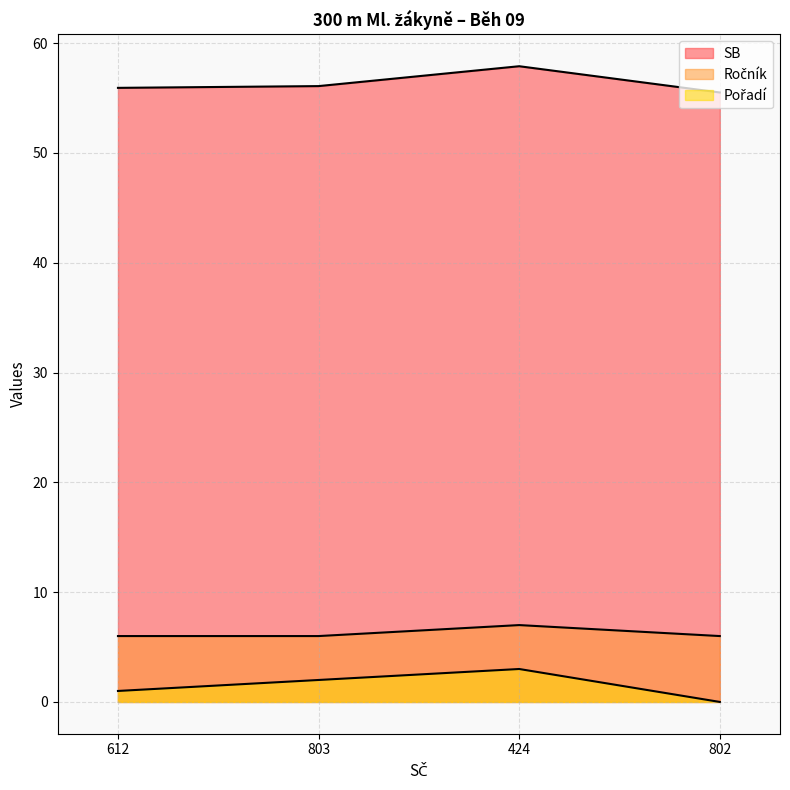

Does the chart have visible grid lines?

Yes